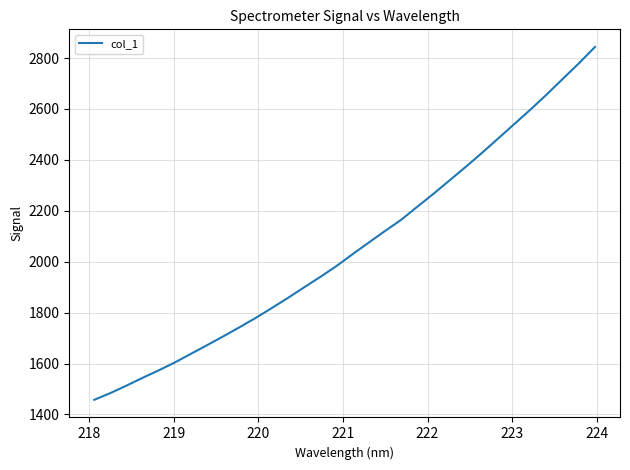

How many categories are shown in the chart?

32